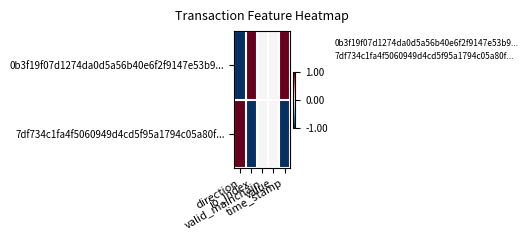

Reading right to left, list all the values displayed in this chart.

0b3f19f07d1274da0d5a56b40e6f2f9147e53b9...: time_stamp=1	value=0	valid_mainchain=0	io_index=1	direction=-1
7df734c1fa4f5060949d4cd5f95a1794c05a80f...: time_stamp=-1	value=0	valid_mainchain=0	io_index=-1	direction=1